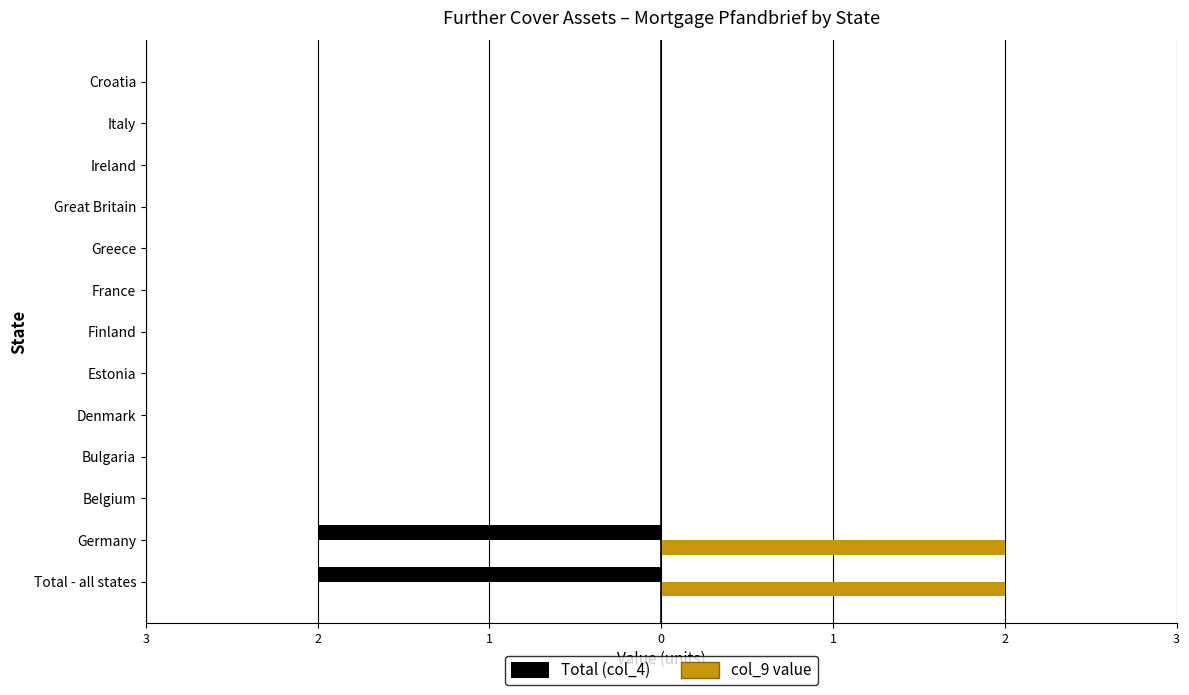

What are all the series names shown in the legend?

Total (col_4), col_9 value